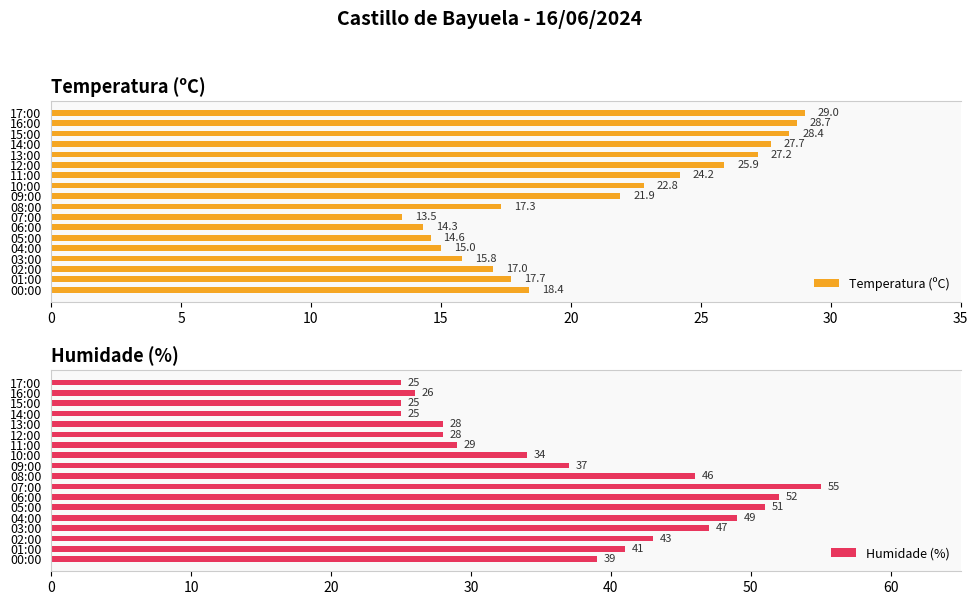

What is the average value of the Temperatura (ºC) series?

21.1